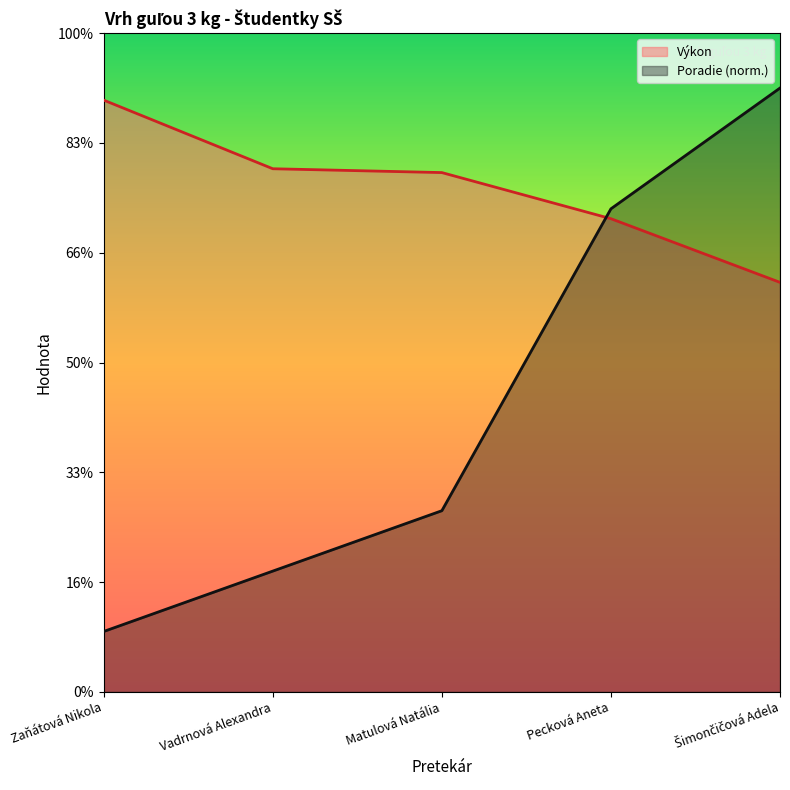

The Poradie series shows 1.9 at Zaňátová Nikola. True or false?

False